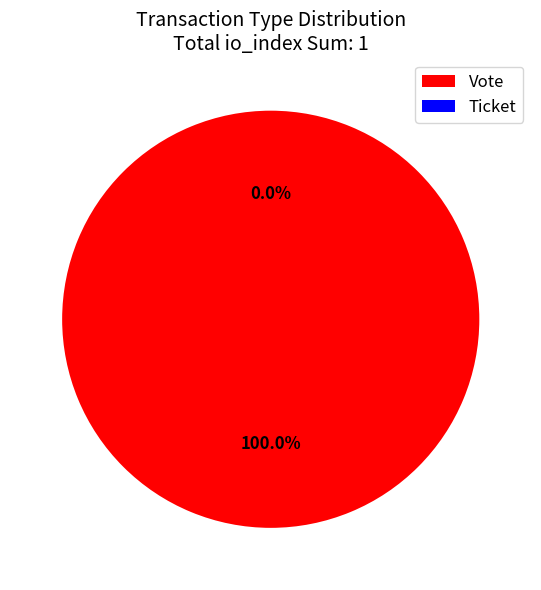

To the nearest percent, what is the average slice percentage?

50%